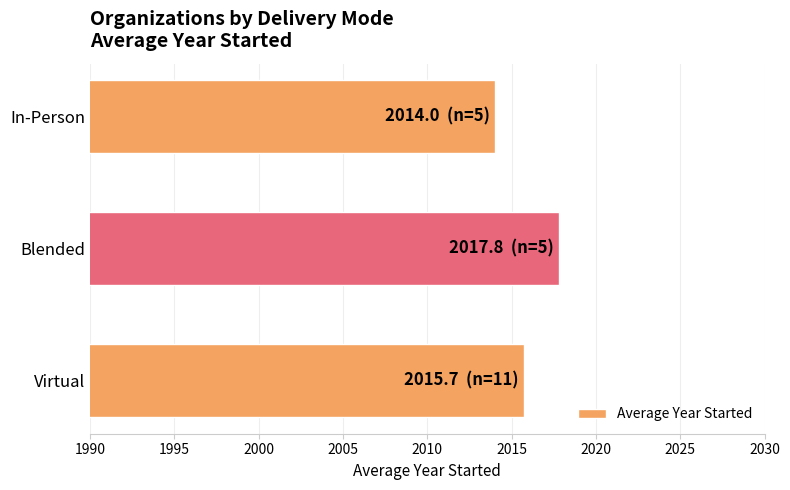

What is the sum of all values?

6047.5